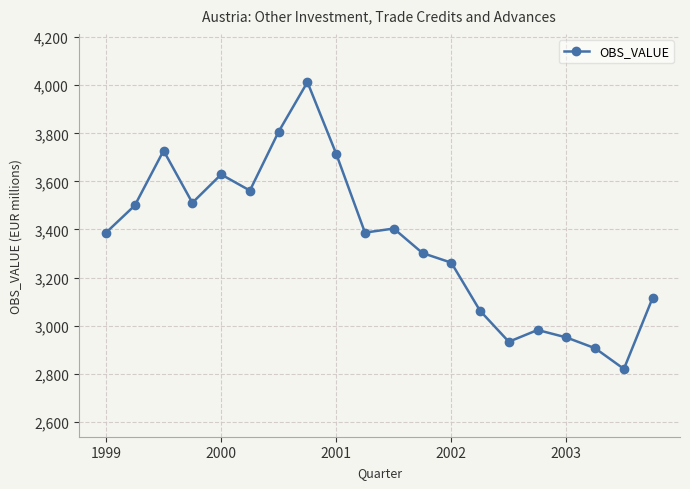

What is the sum of all values?

66977